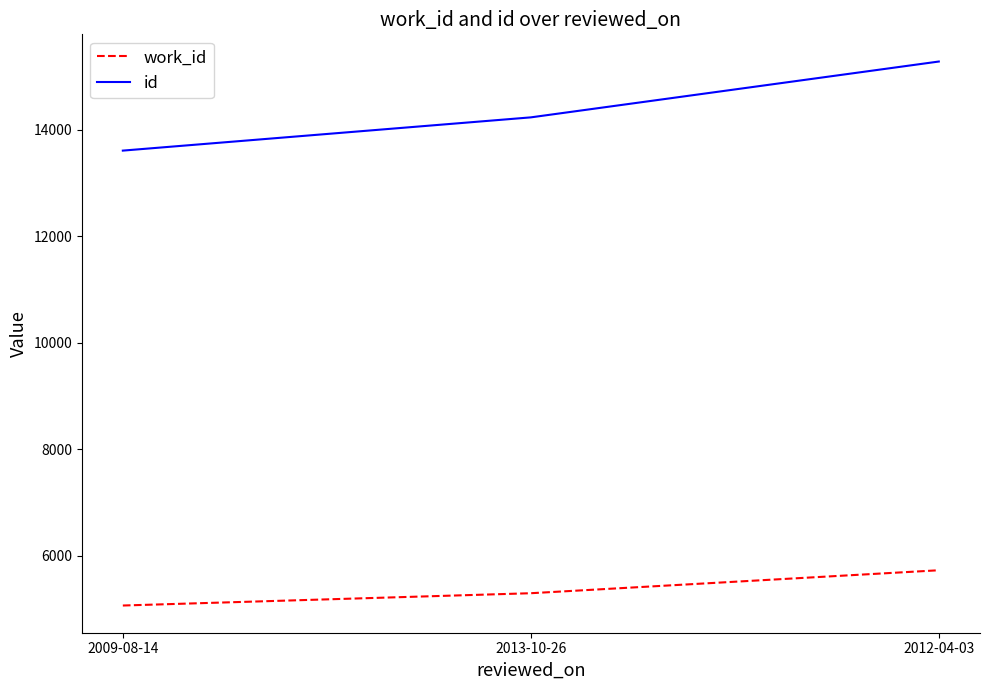

Count the number of data series in this chart.

2